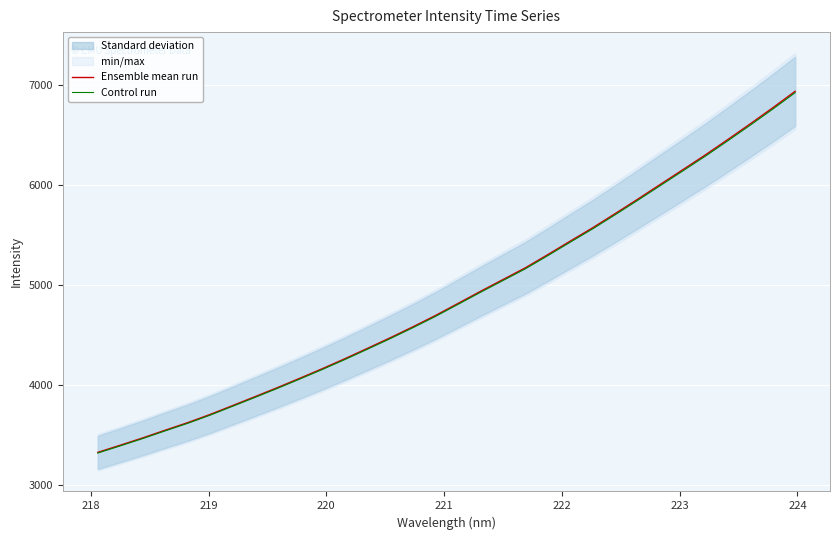

True or false: Control run and Ensemble mean run cross at least once.

False